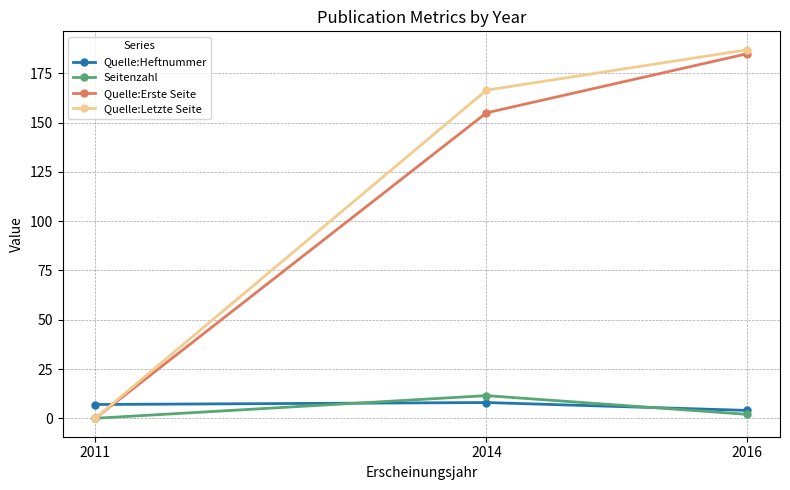

Count the Quelle:Heftnummer values in the range 4 to 8.

3